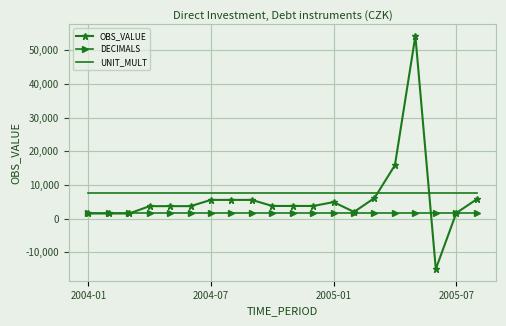

Rank the series by their maximum value, from lowest to highest.

DECIMALS, UNIT_MULT, OBS_VALUE